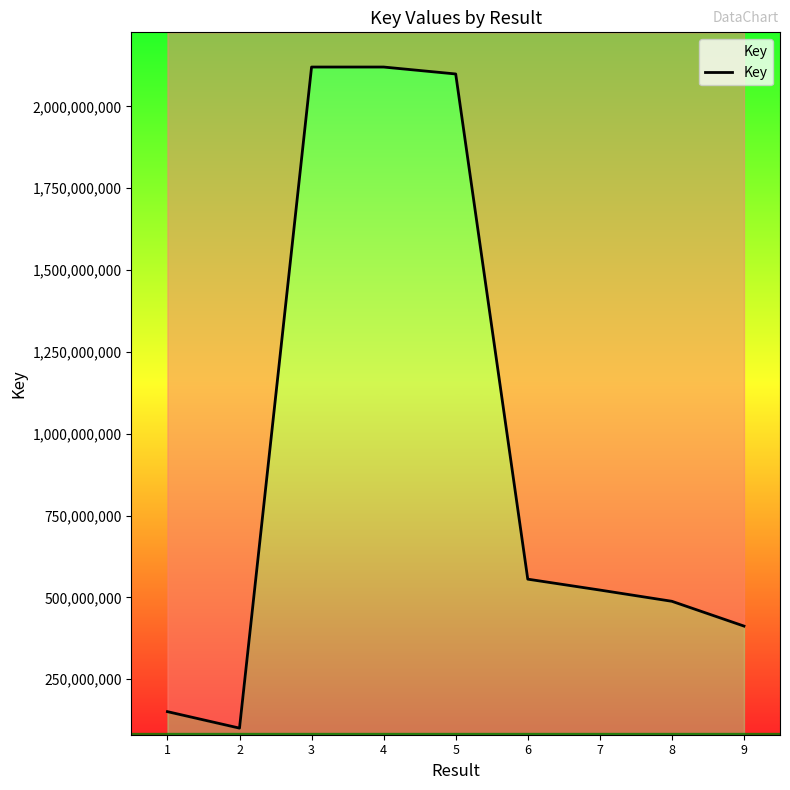

Which category has the highest value across all series?

3